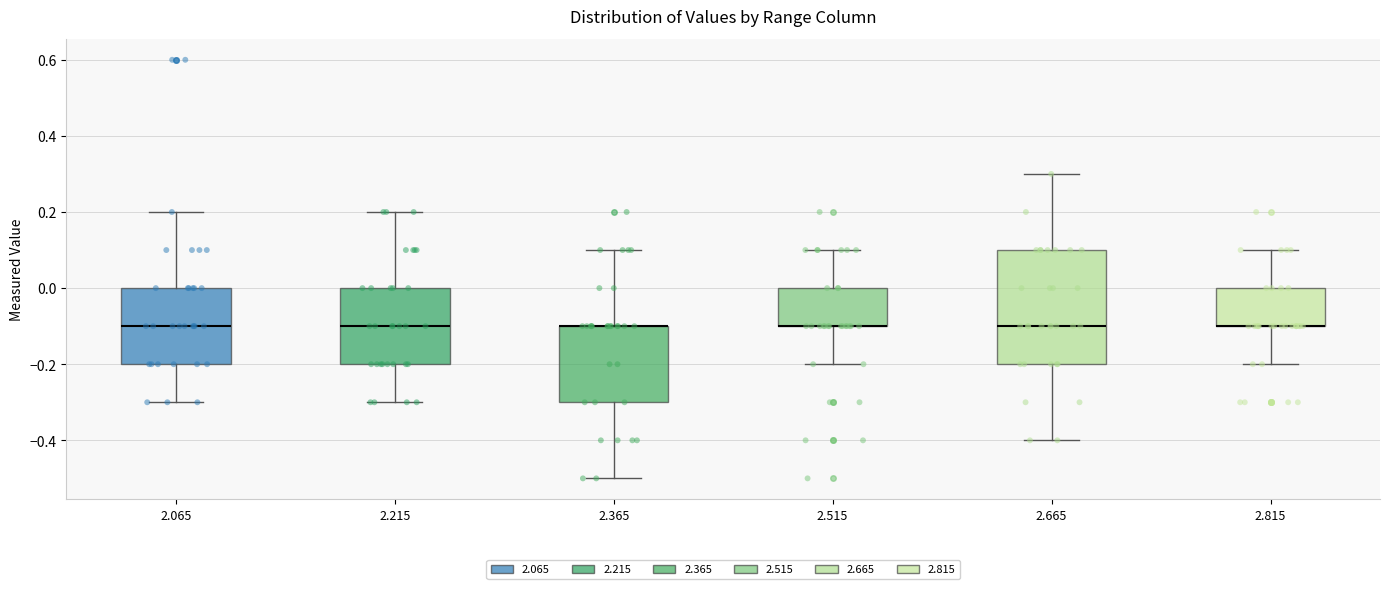

Which box is the tallest, from its lower edge to its upper edge?

2.665